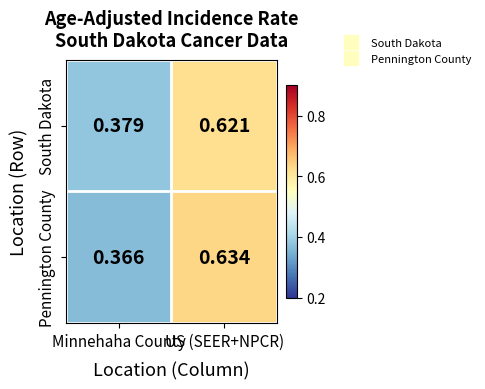

At which label does South Dakota reach its minimum?

Minnehaha County